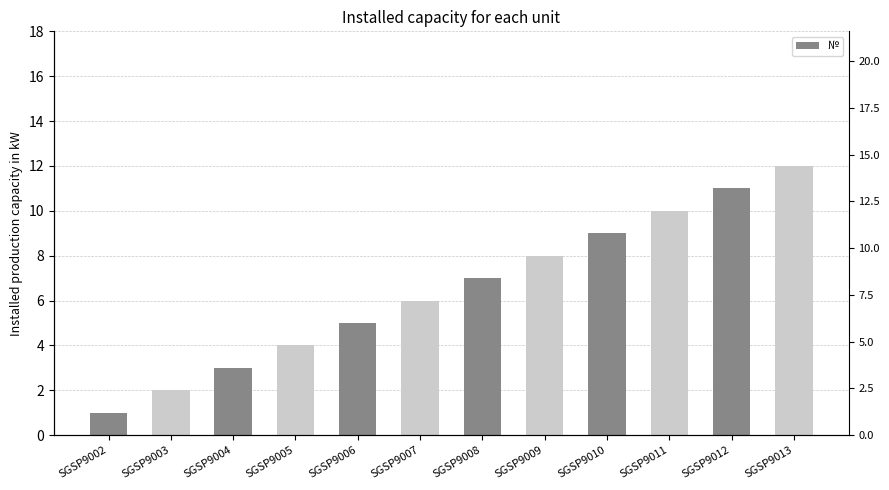

What is the difference between the values at SGSP9004 and SGSP9008?

4